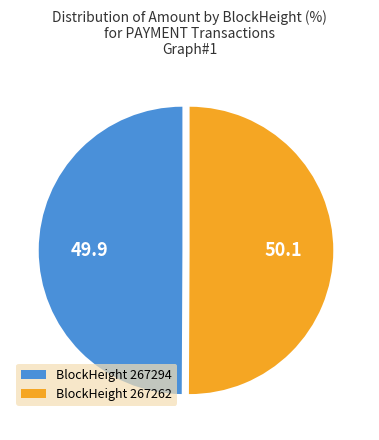

What is the ratio of the value at BlockHeight 267294 to the value at BlockHeight 267262?

1.0